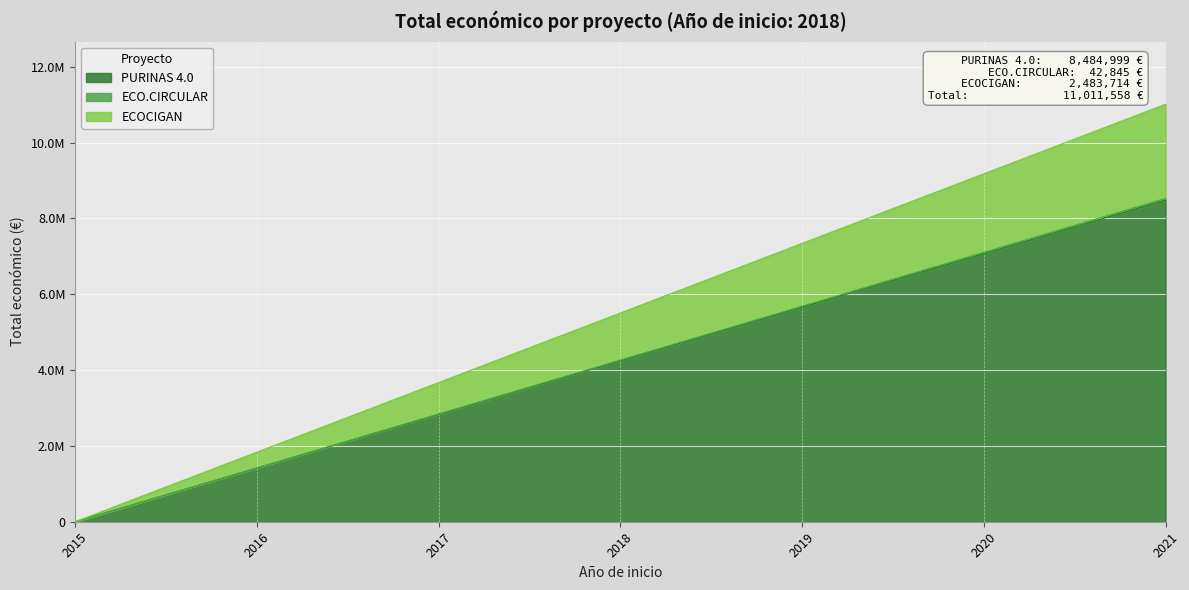

Does the chart display data point markers on the line(s)?

No